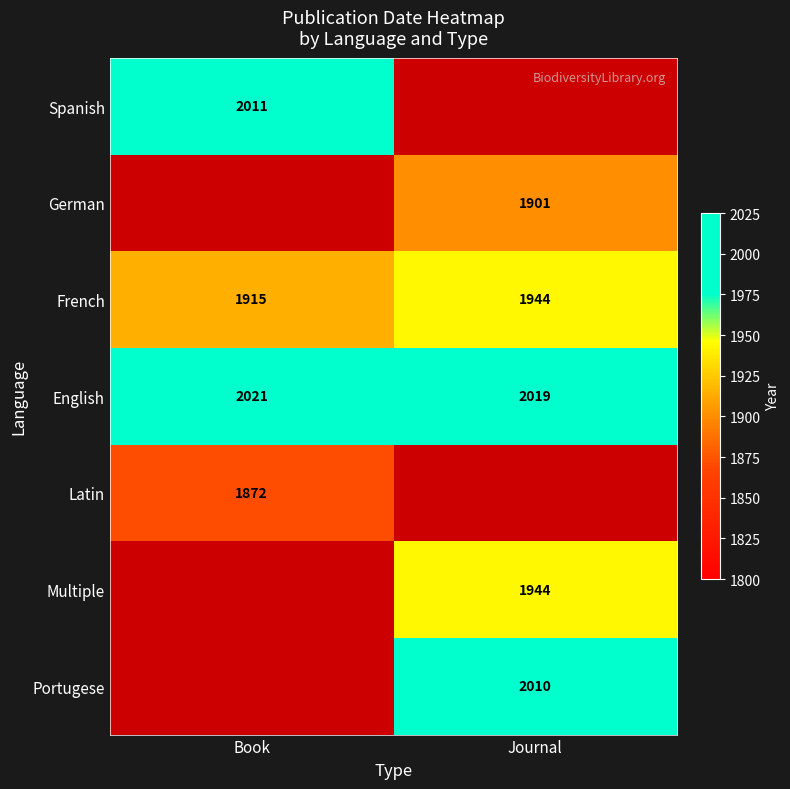

What is the maximum value shown in the chart?

2021.0